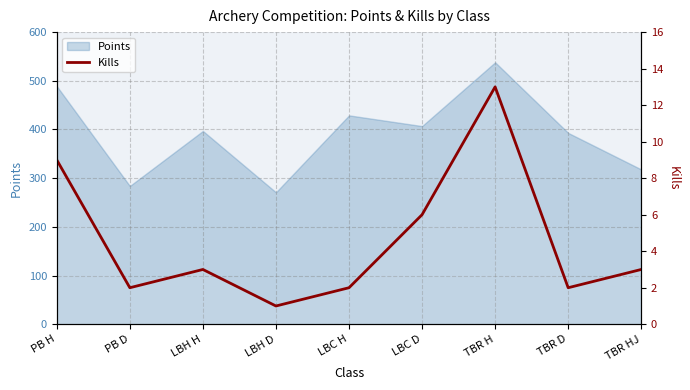

What is the label of the 6th point from the left?

LBC D